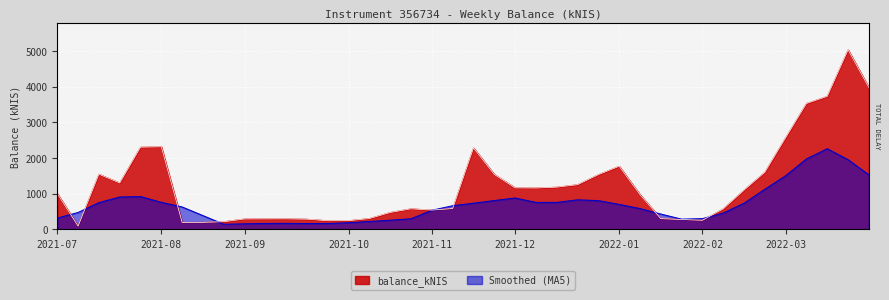

What is the difference between the second highest and minimum values?

3881.3